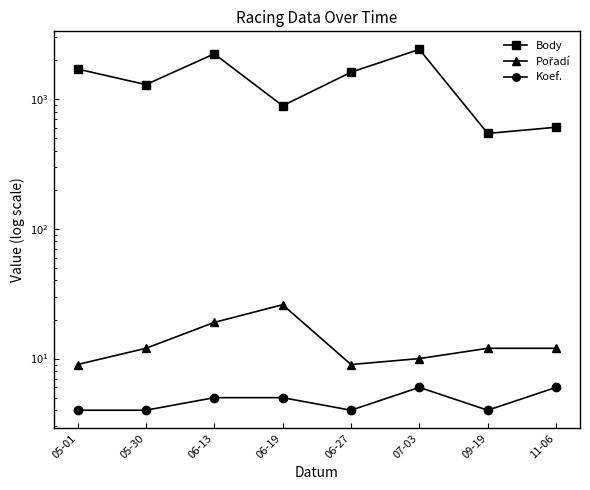

Where is Body nearest to the value 1477?

06-27